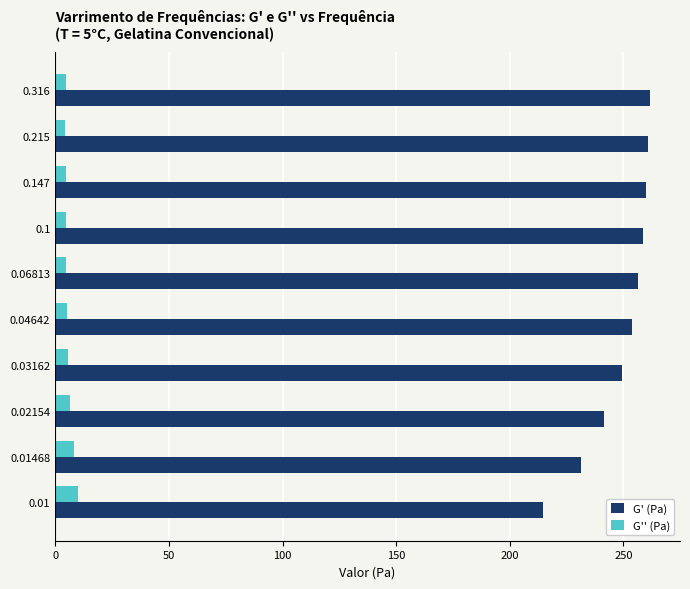

List the series in order of their overall mean, lowest first.

G'' (Pa), G' (Pa)